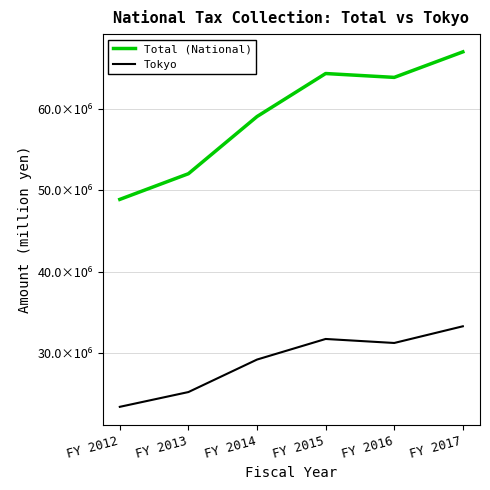

True or false: Total (National) and Tokyo cross at least once.

False